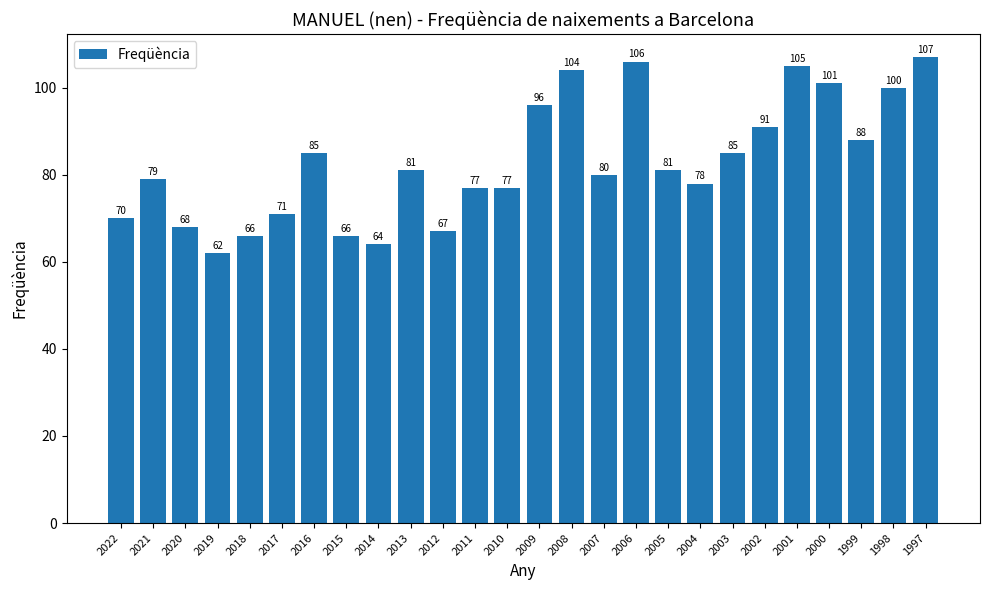

At which label does the data first exceed 81?

2016